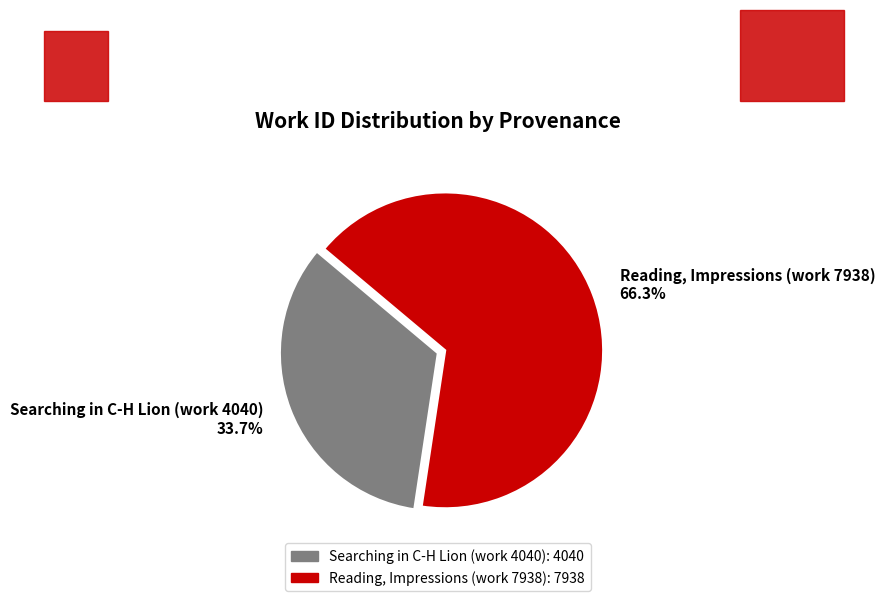

Is it true that Searching in C-H Lion (work 4040) is 34% of the pie?

True